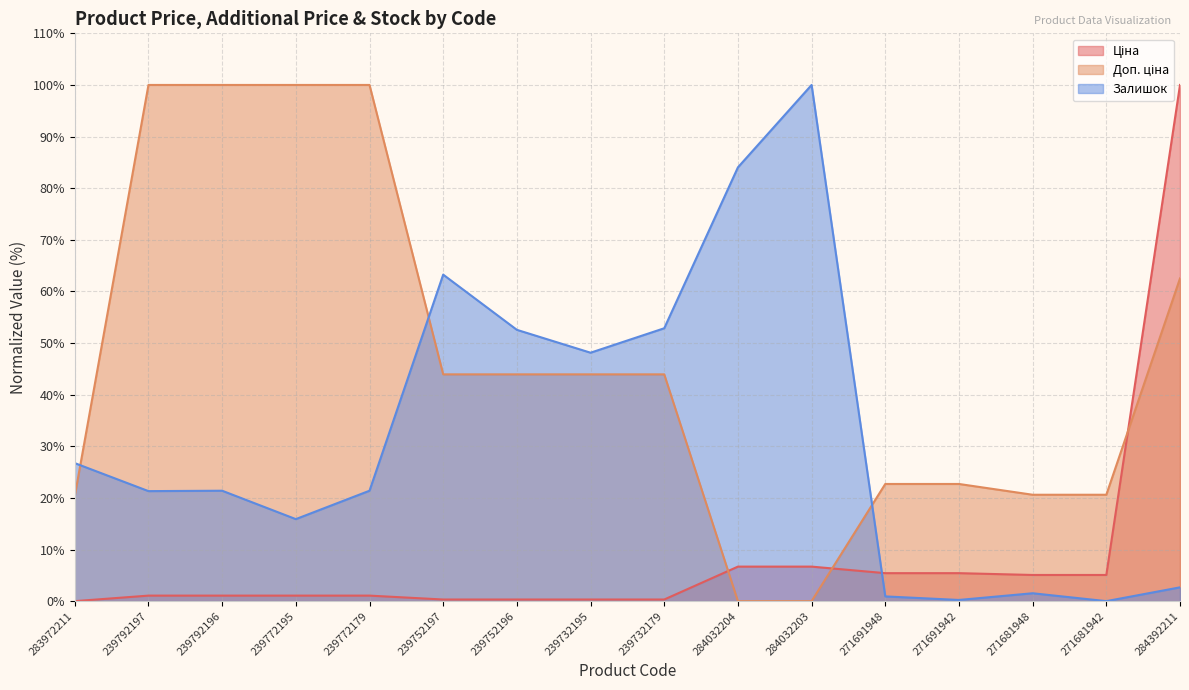

True or false: Доп. ціна and Залишок intersect in this chart.

True